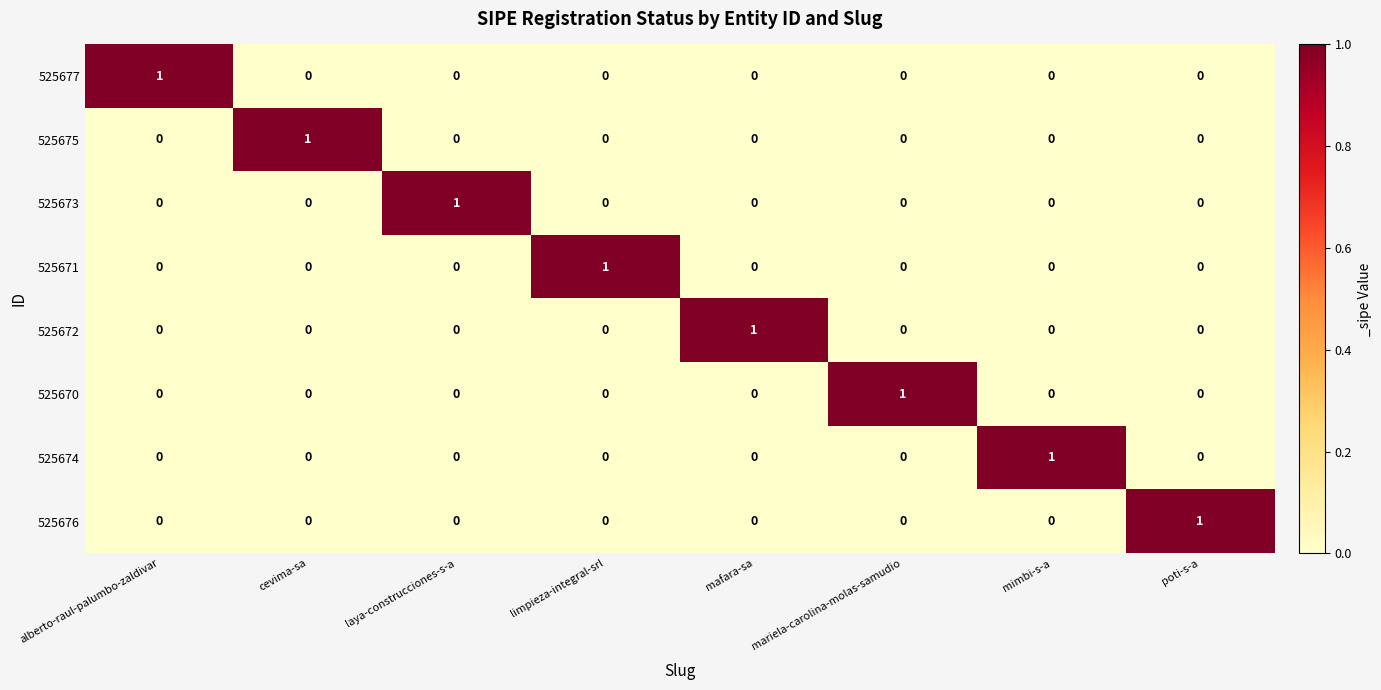

The value of 525672 at mimbi-s-a is 0. True or false?

True